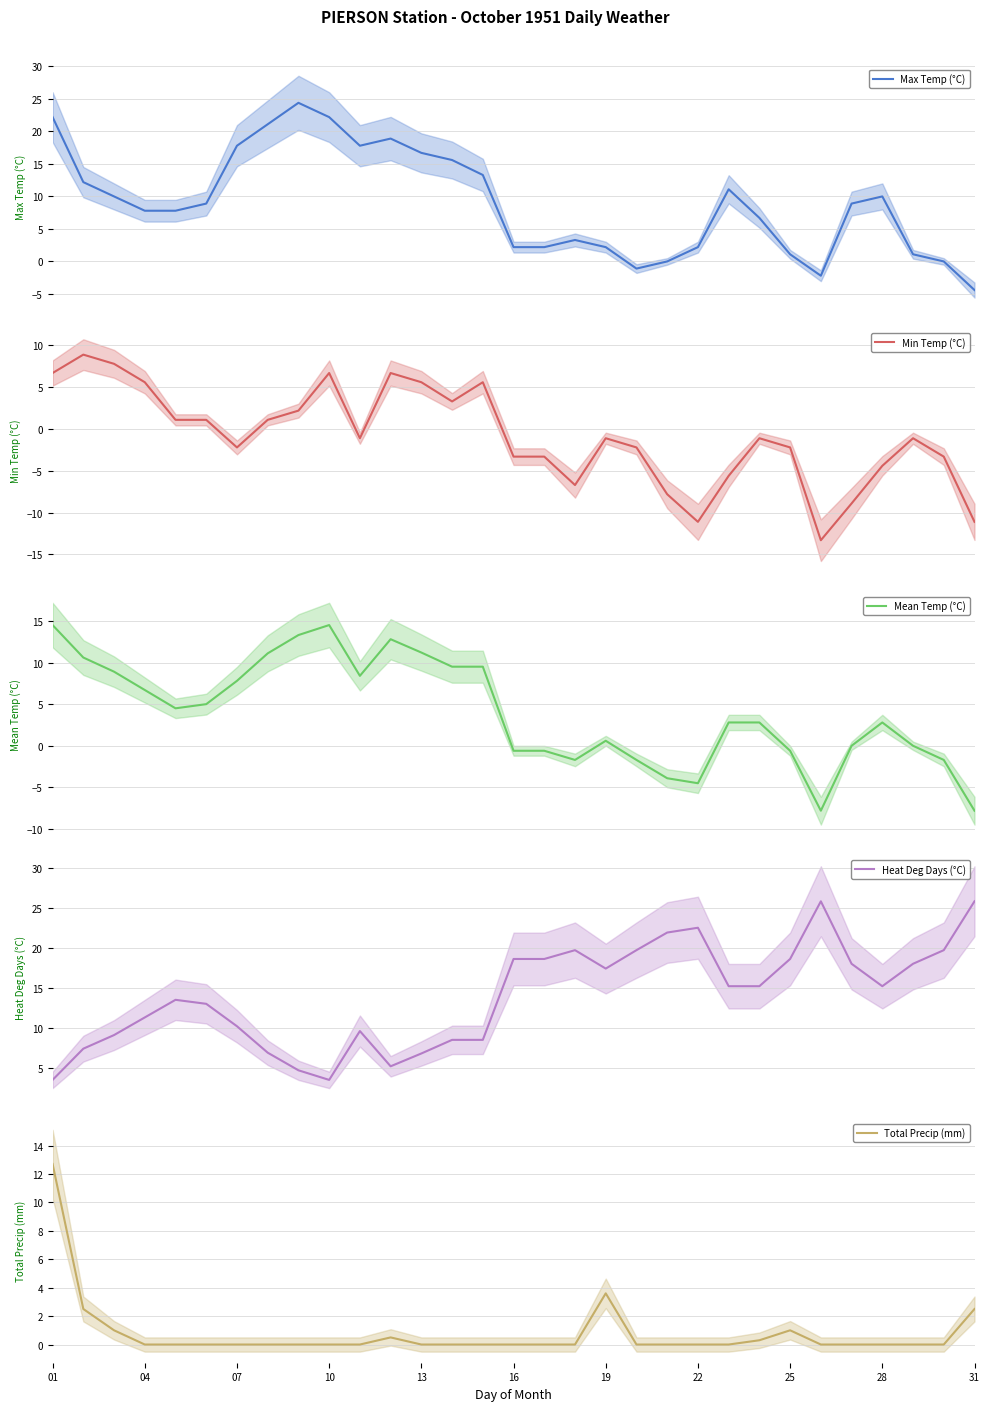

How many negative values does the Mean Temp (°C) series have?

10